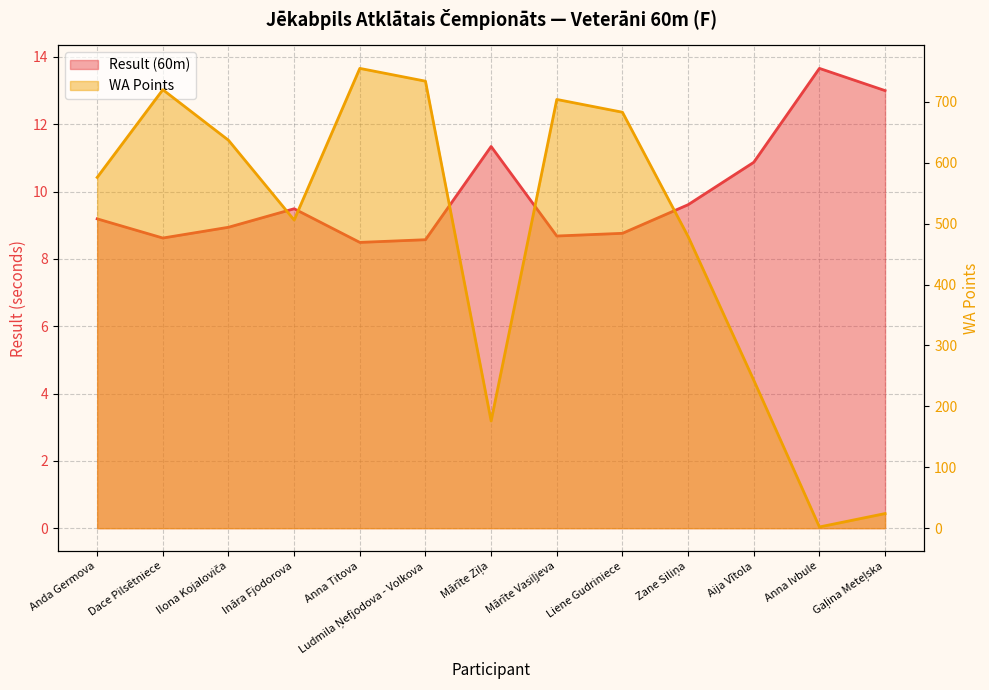

List the series in order of their overall mean, lowest first.

Result (60m), WA Points